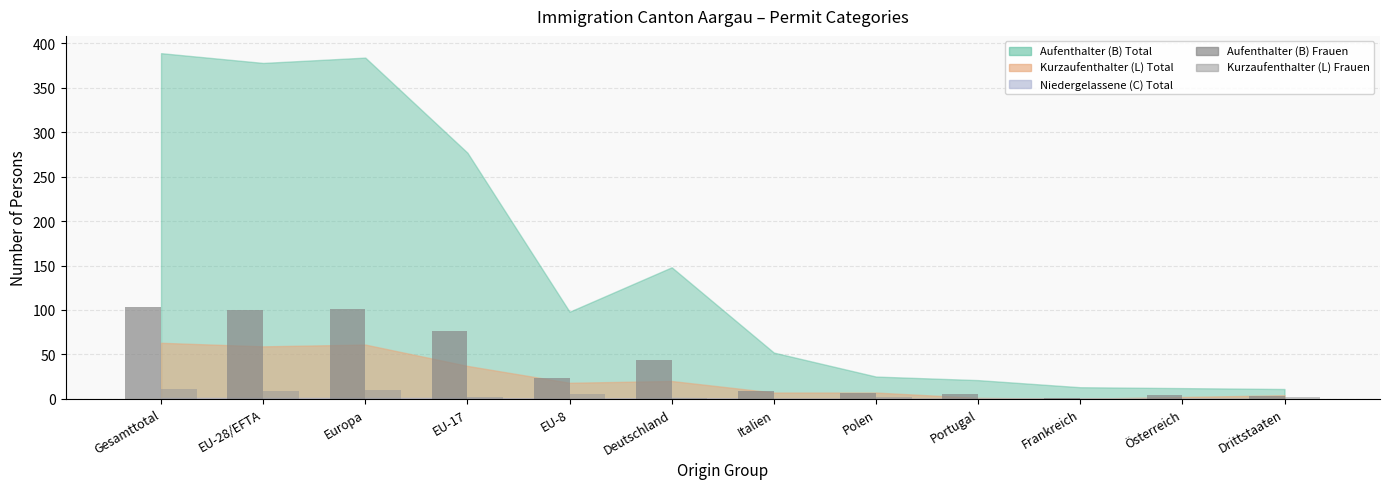

What is the spread (max minus min) of values at Polen?

5